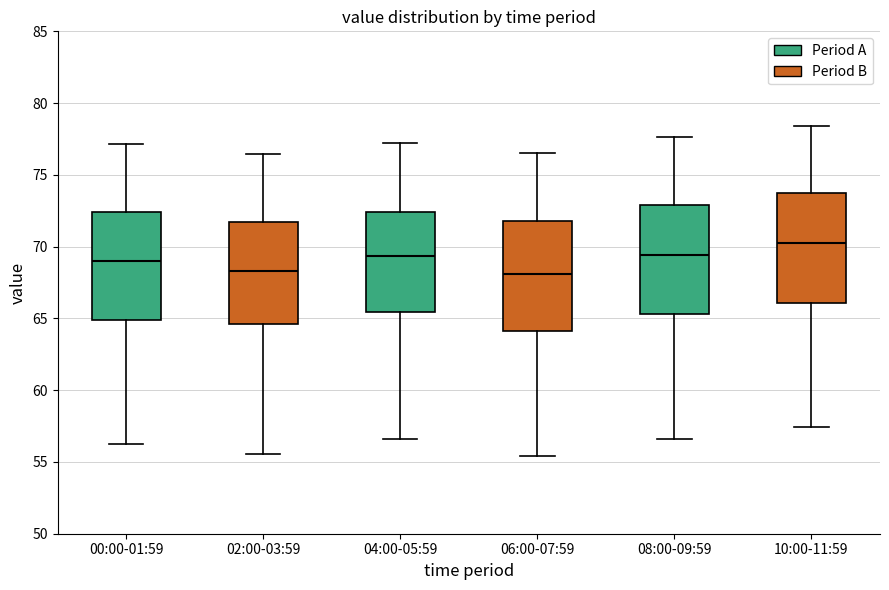

Where is the lower edge of the box for 02:00-03:59 on the y-axis? The values are not printed on the chart, so give them approximately, as read against the axis.

64.5